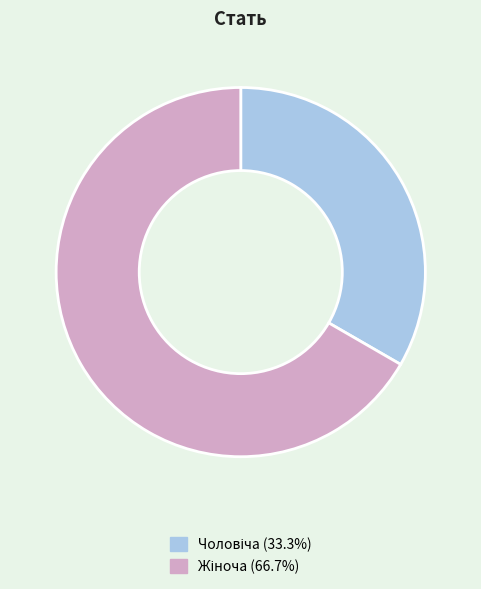

How many slices are in this pie chart?

2